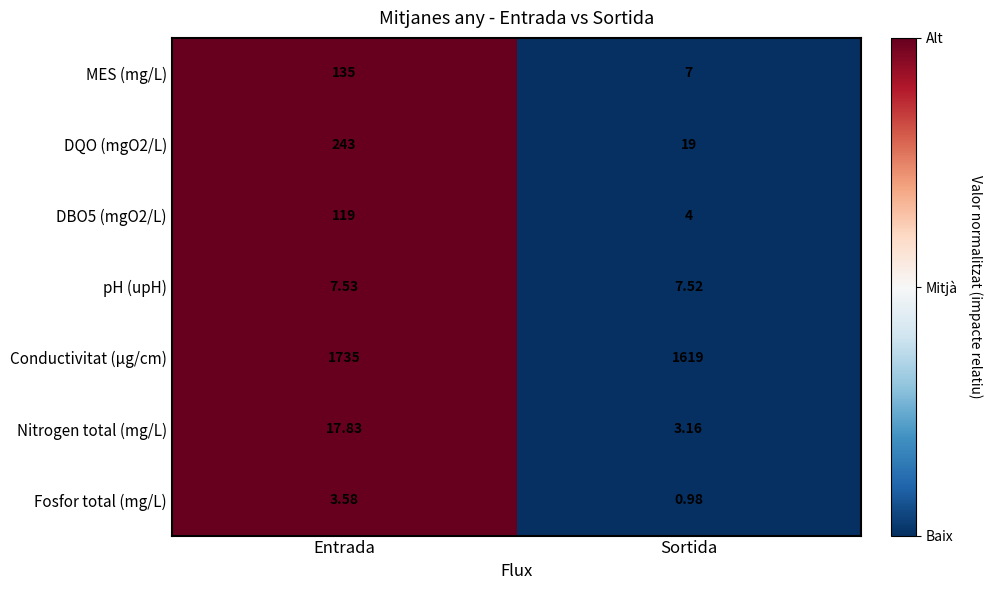

What is the maximum value shown in the chart?

1735.0